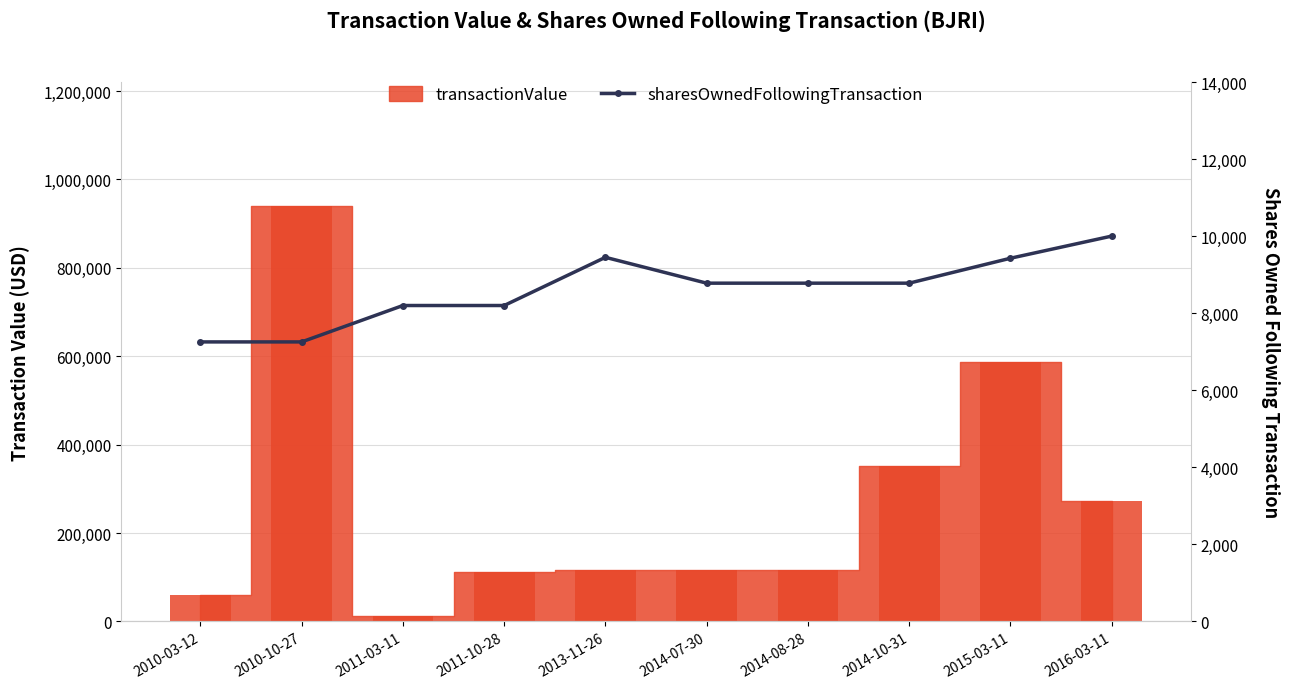

What is the label of the 2nd bar from the left?

2010-10-27